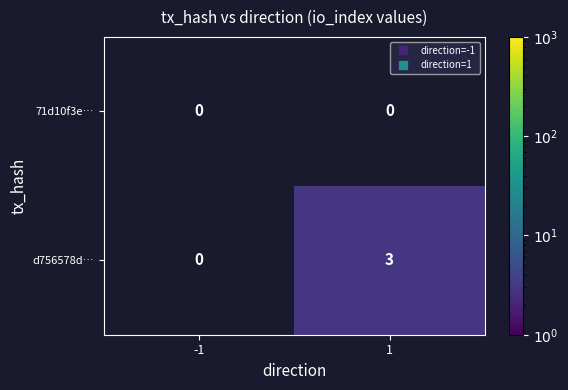

Which series has the largest total across all categories?

d756578d…